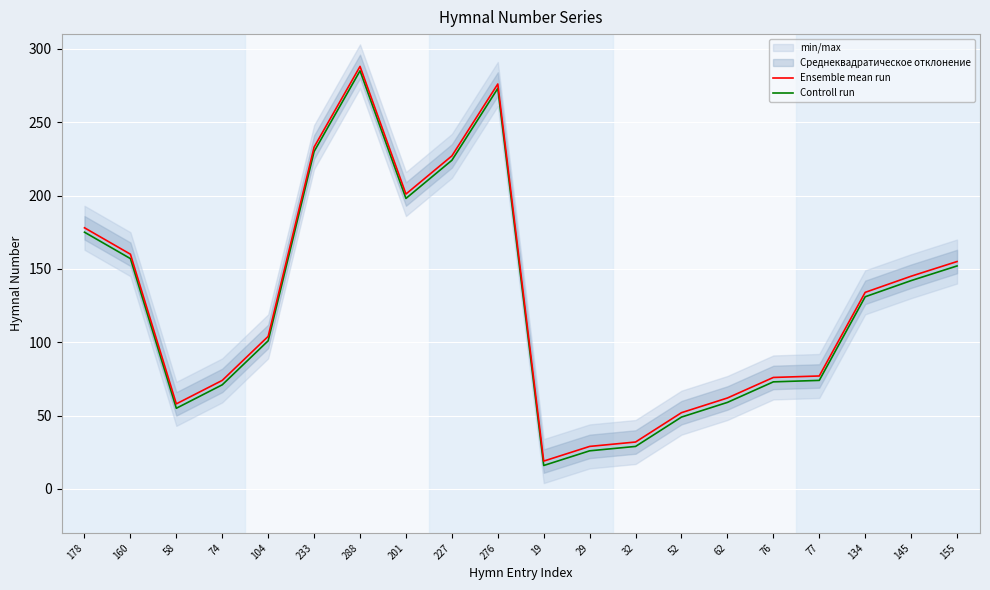

How many interior local valleys does the Controll run series have?

3